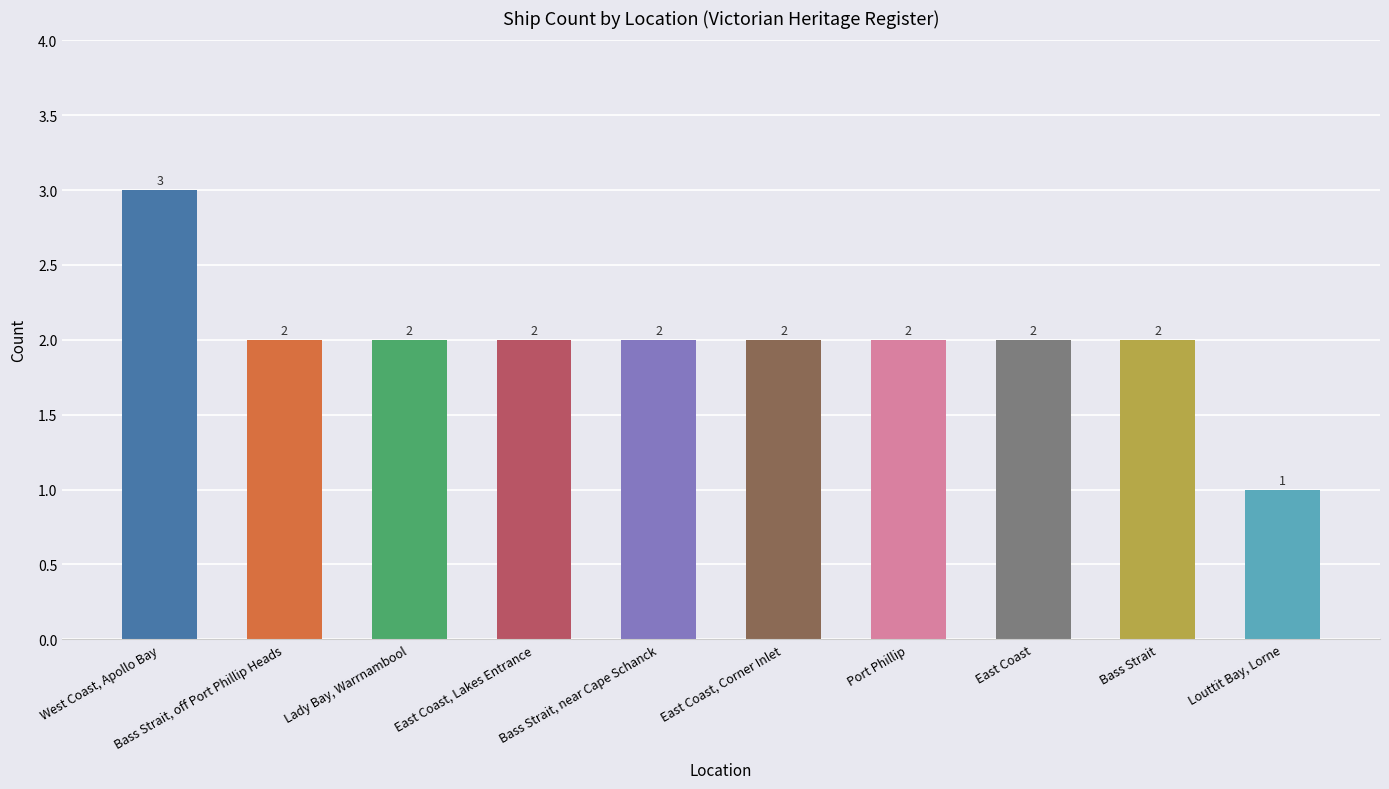

Does the chart contain any negative values?

No